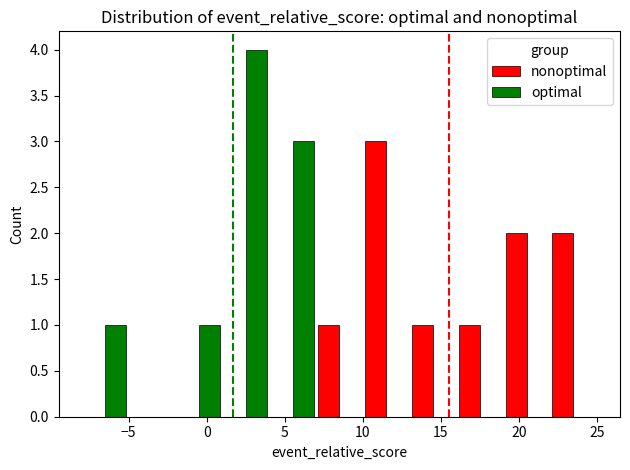

How many distinct data groups are displayed?

2